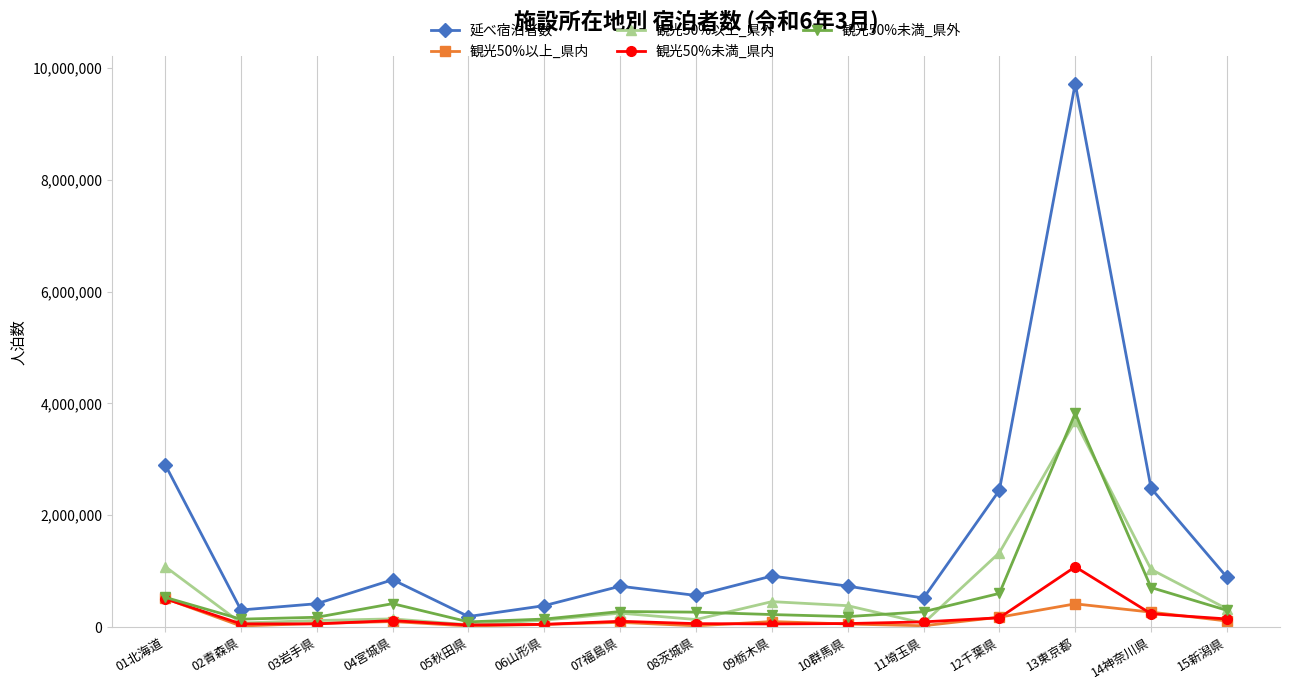

What is the average value of the 観光50%以上_県外 series?

615555